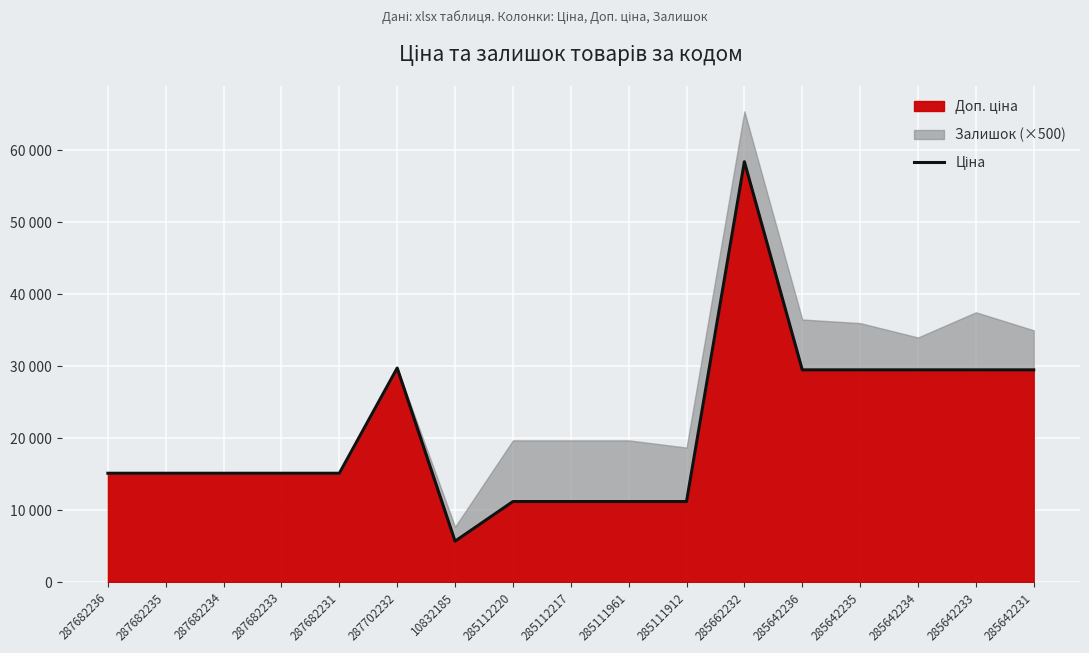

List the labels in order of value, largest first.

285662232, 287702232, 285642236, 285642235, 285642234, 285642233, 285642231, 287682236, 287682235, 287682234, 287682233, 287682231, 285112220, 285112217, 285111961, 285111912, 10832185